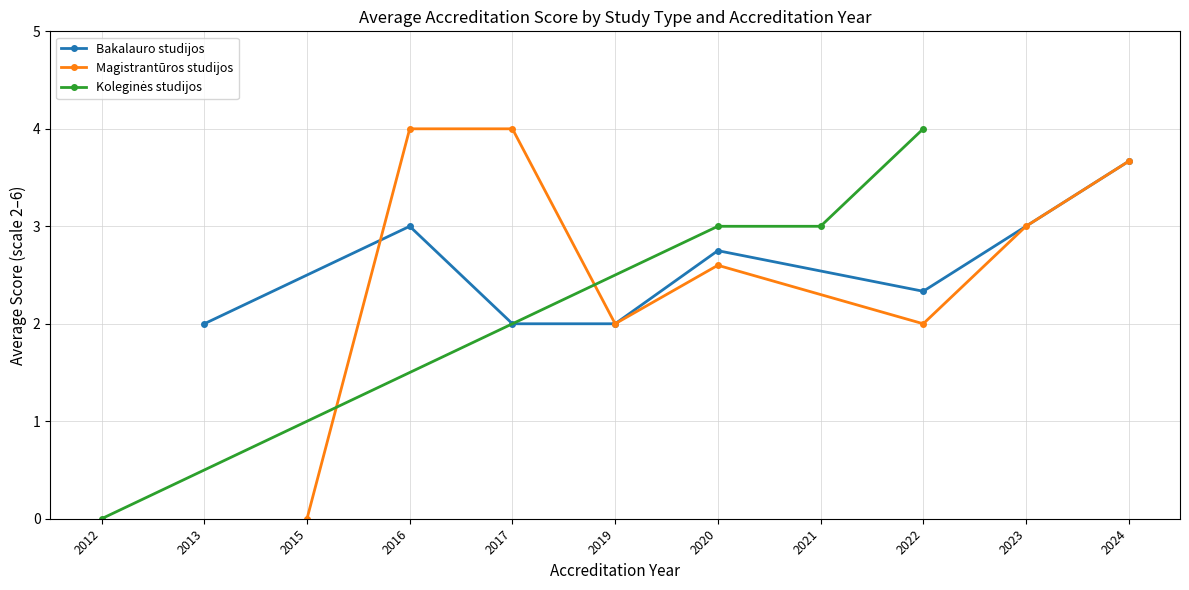

What is the difference between the maximum and minimum values in the Bakalauro studijos series?

1.7